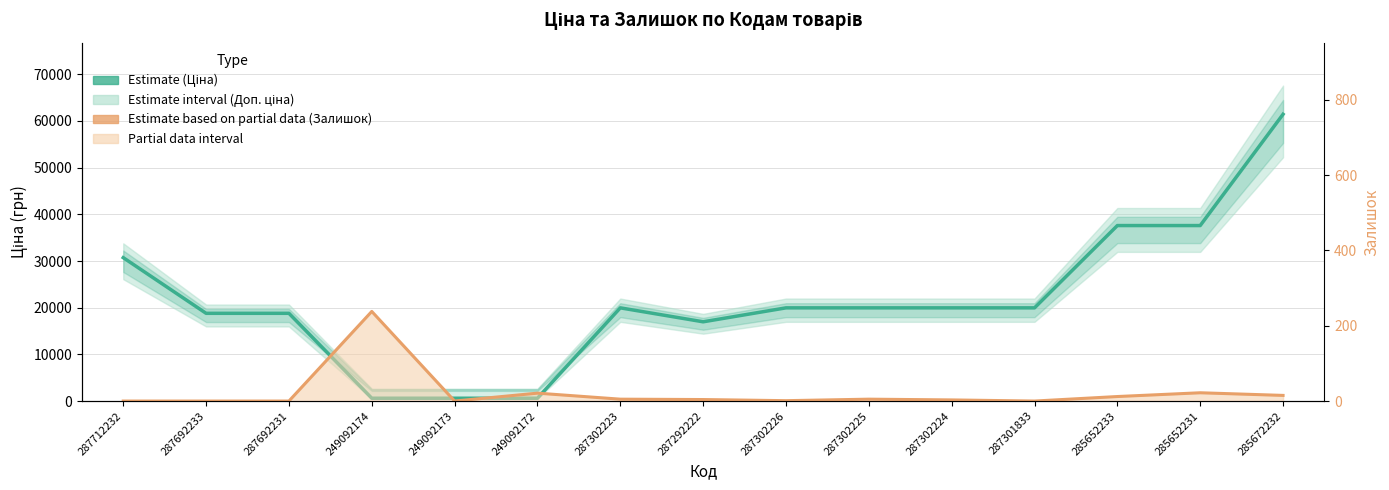

At which category does the chart reach its peak across all series?

285672232